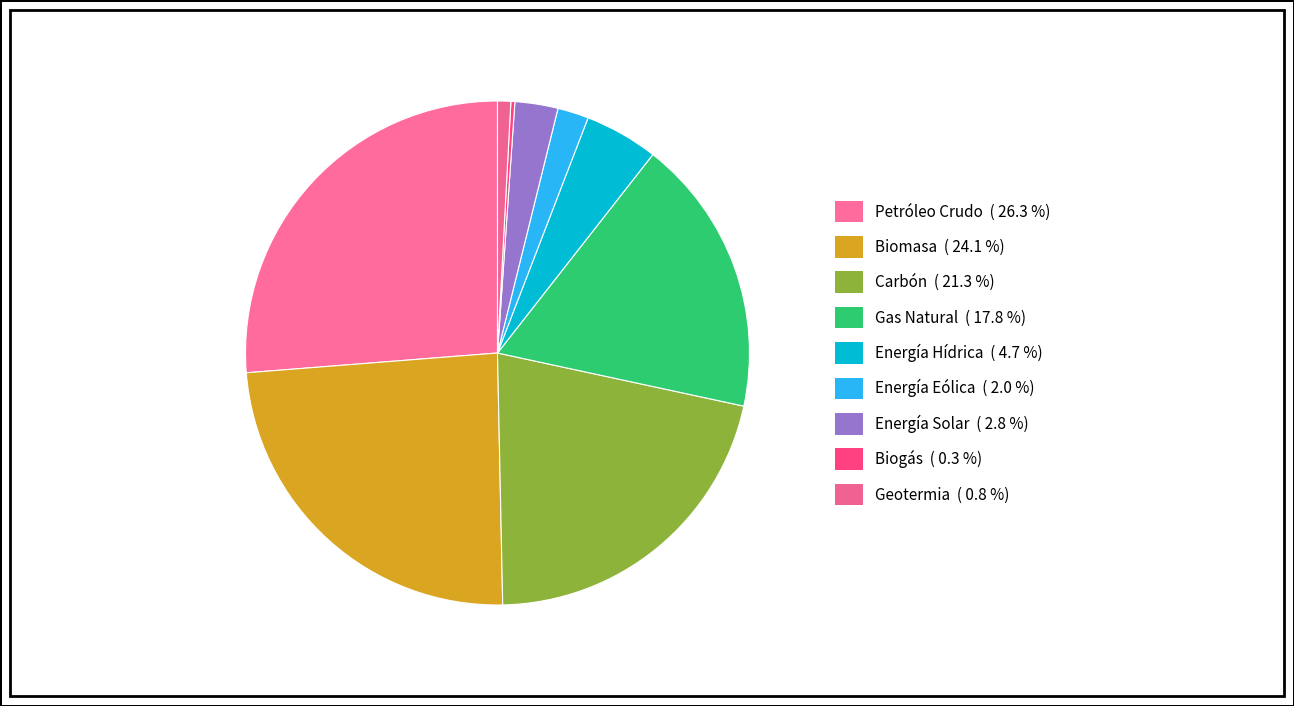

What is the smallest slice in the pie chart?

Biogás